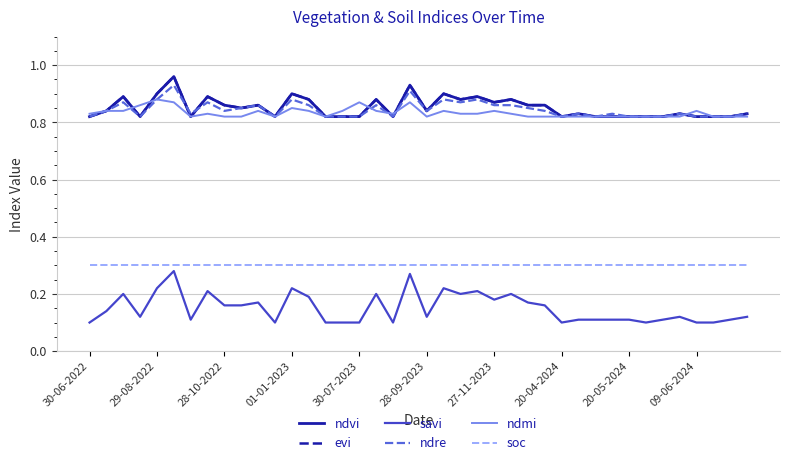

What is the value of the evi point at the 11th from the left?

0.9